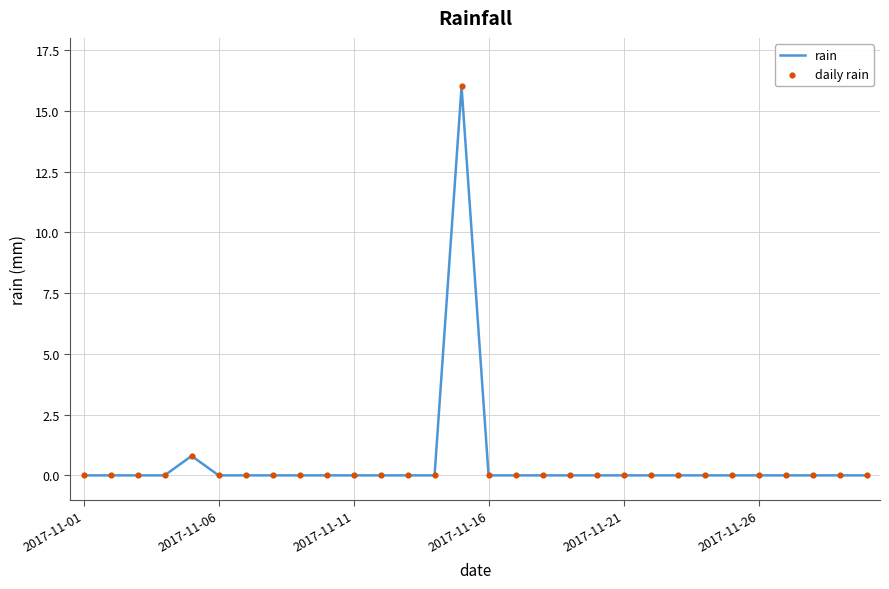

What is the maximum value shown in the chart?

16.0